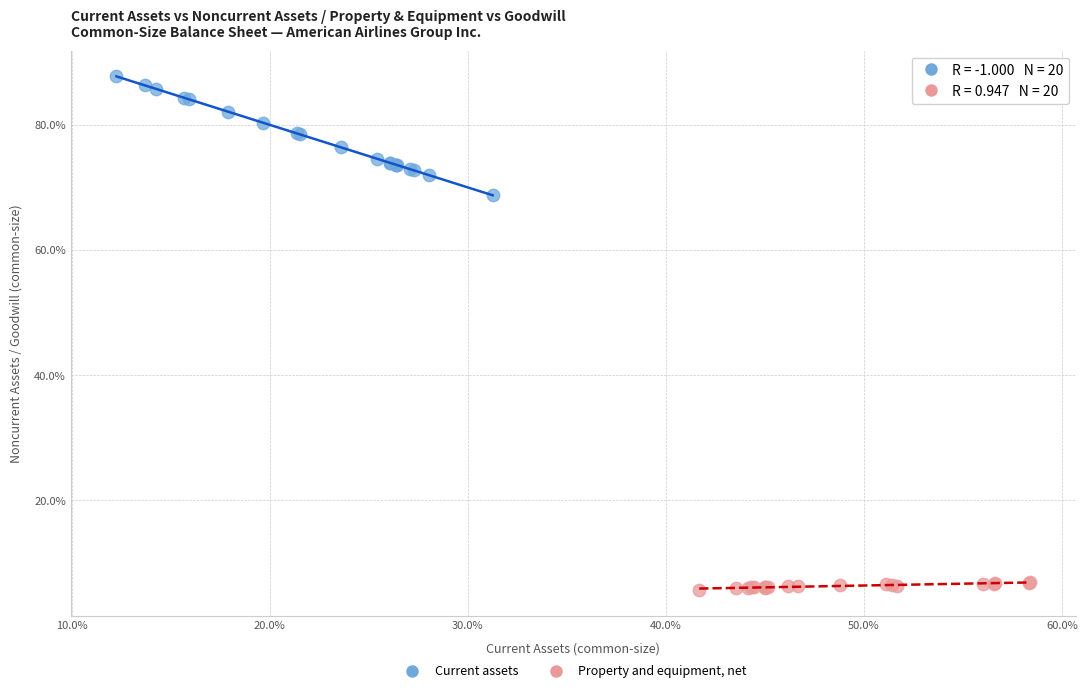

Which series reaches the maximum Y coordinate?

Current assets